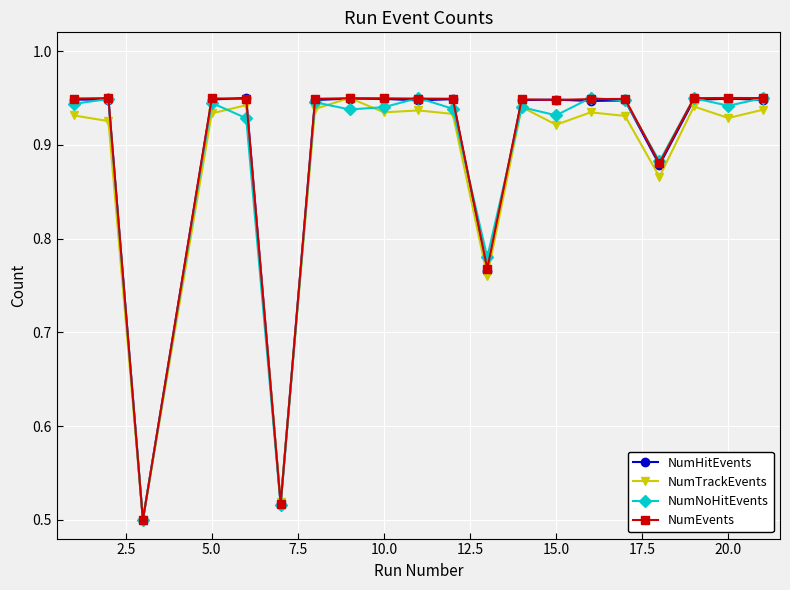

True or false: NumTrackEvents has more than 1 points higher than both neighbors.

True